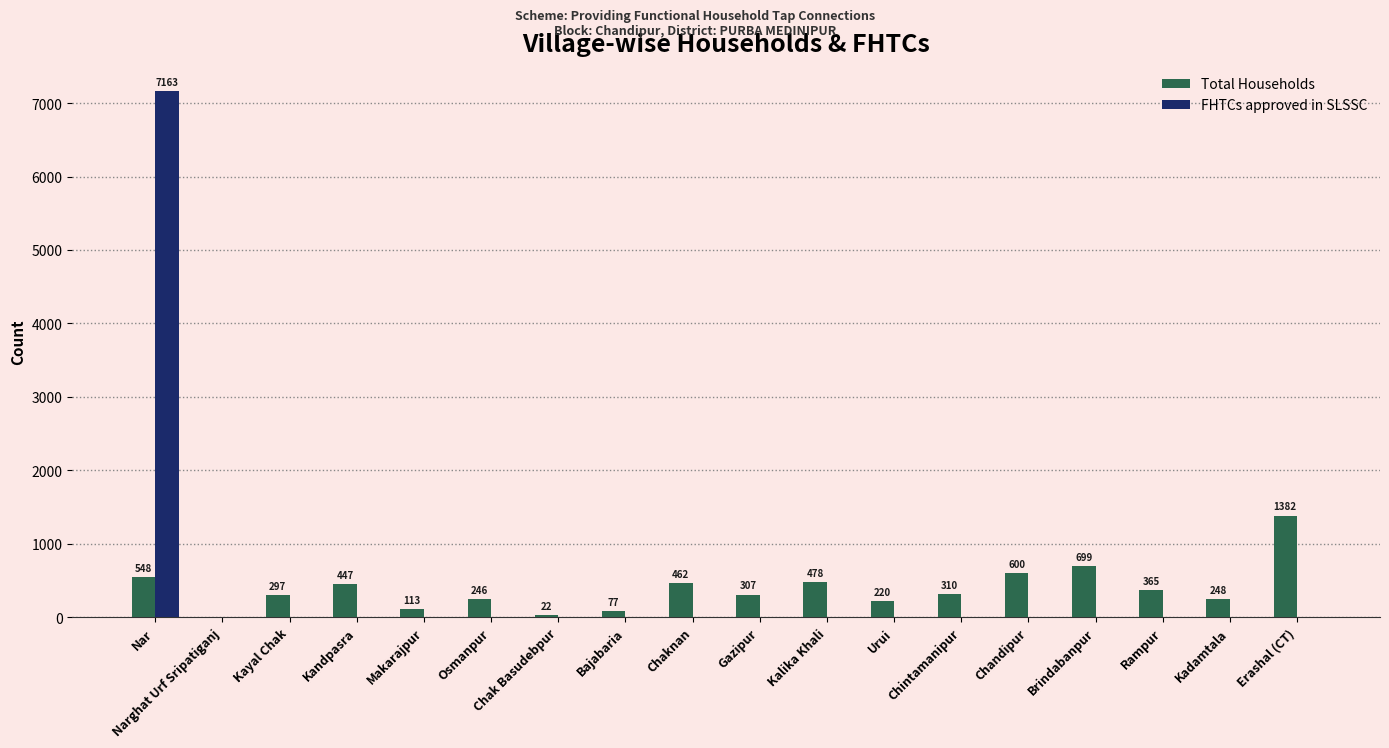

What are all the series names shown in the legend?

Total Households, FHTCs approved in SLSSC